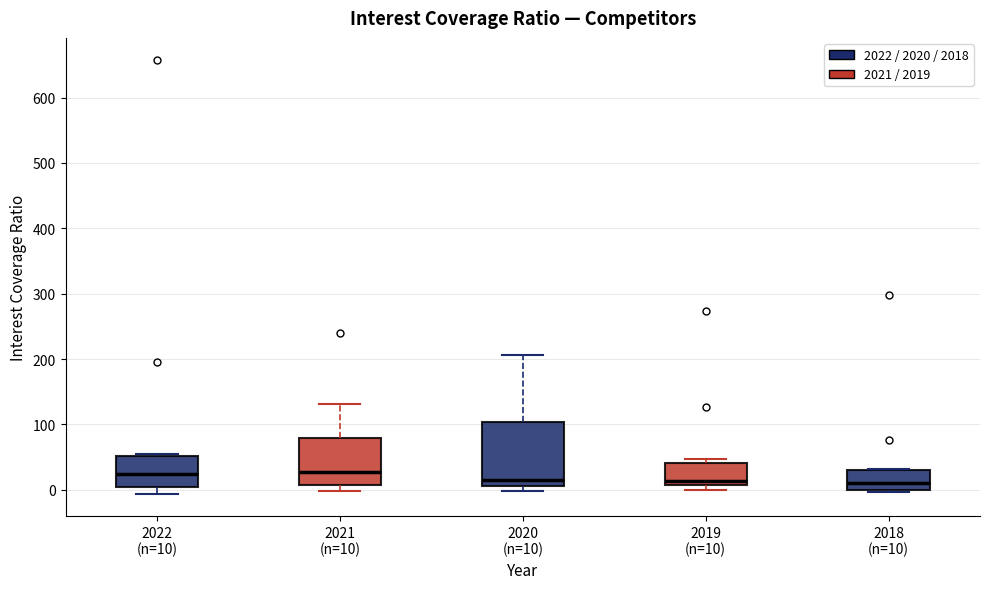

Reading left to right, transcribe this box plot: for each box, give where its median line is, the range the box spans, and where its two whiskers end, as read against the y-axis. The values are not printed on the chart, so give them approximately, as read against the axis.

2022 (n=10): median 20, box 0 to 50, whiskers -10 to 50 (just above the box's upper edge)
2021 (n=10): median 30, box 10 to 80, whiskers 0 to 130
2020 (n=10): median 10 (just above the box's lower edge), box 10 to 100, whiskers 0 to 210
2019 (n=10): median 10 (just above the box's lower edge), box 10 to 40, whiskers 0 to 50
2018 (n=10): median 10, box 0 to 30, whiskers 0 (just below the box's lower edge) to 30